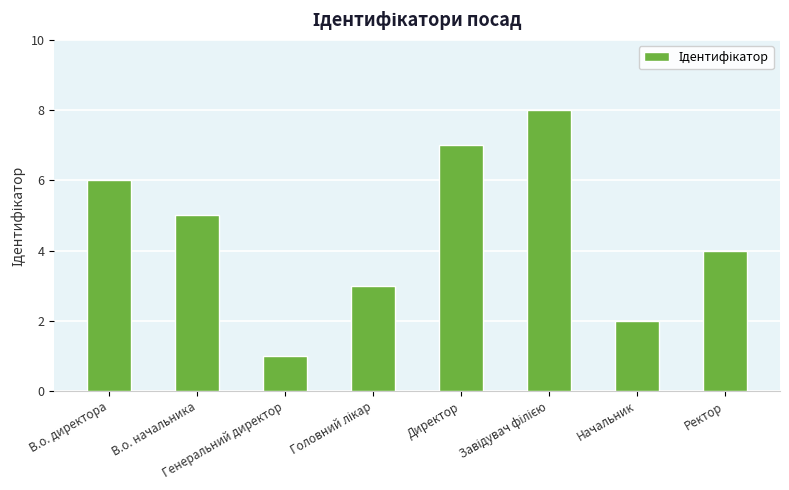

Count the values in the range 3 to 7.

5